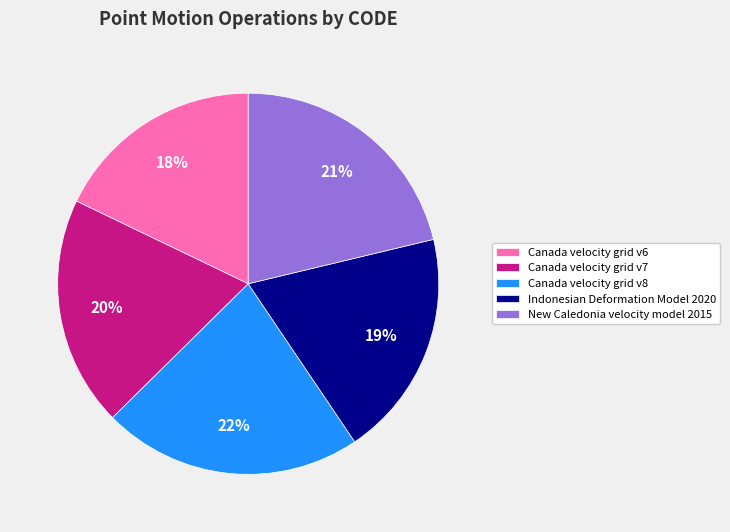

To the nearest percent, what is the combined percentage of New Caledonia velocity model 2015 and Canada velocity grid v7?

41%